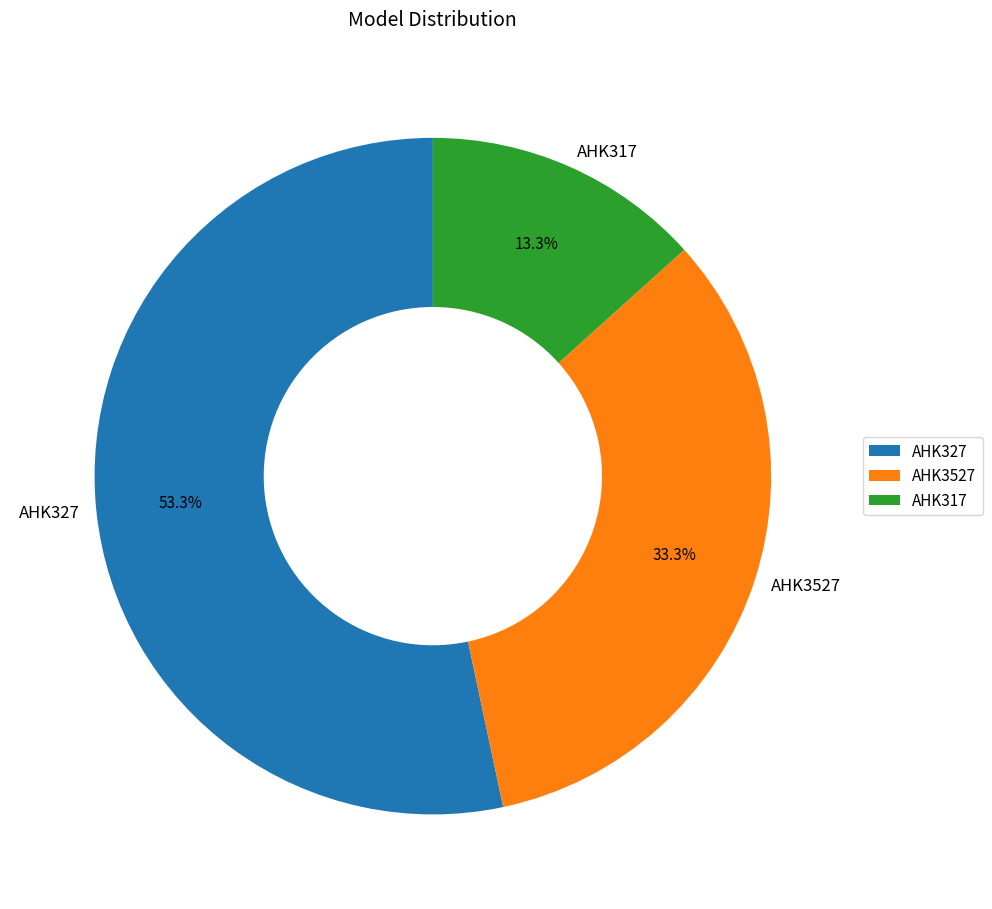

How many slices are in this pie chart?

3